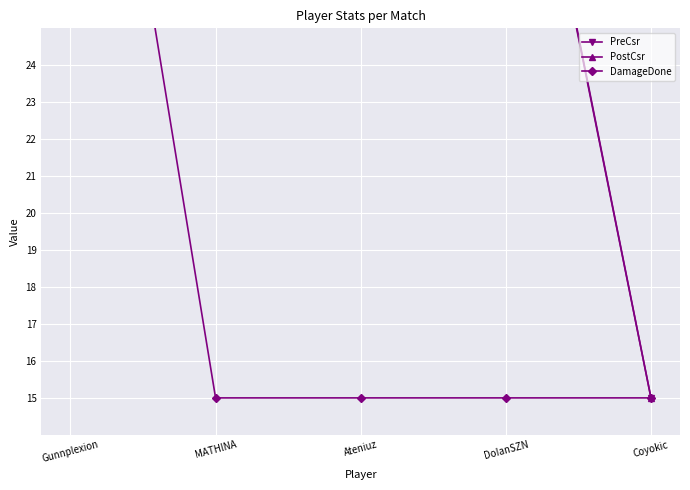

At DoIanSZN, list the series in order from largest to smallest.

PreCsr, PostCsr, DamageDone